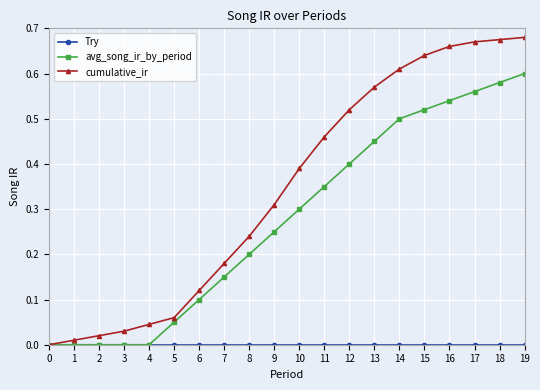

True or false: avg_song_ir_by_period has a value of 0.2 at 8.

True